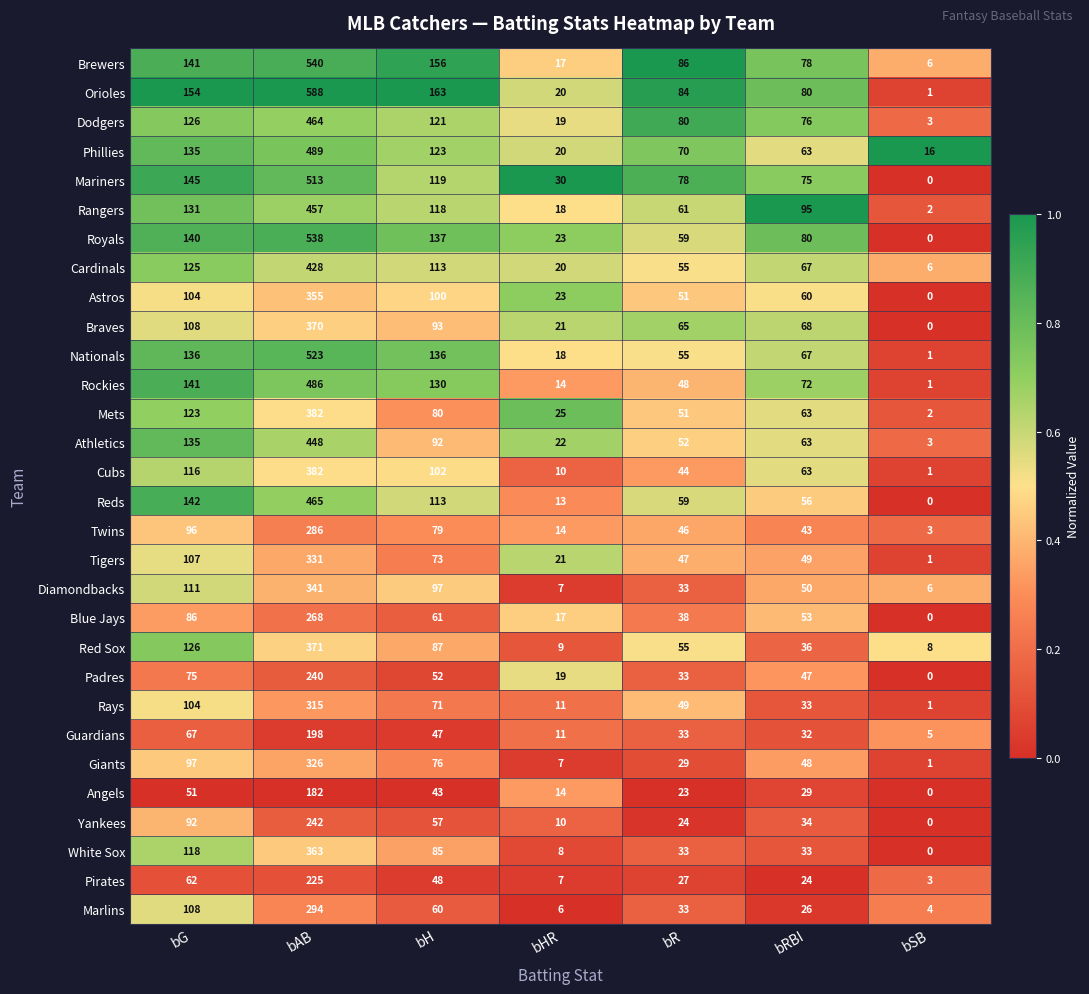

What is the greatest value displayed?

588